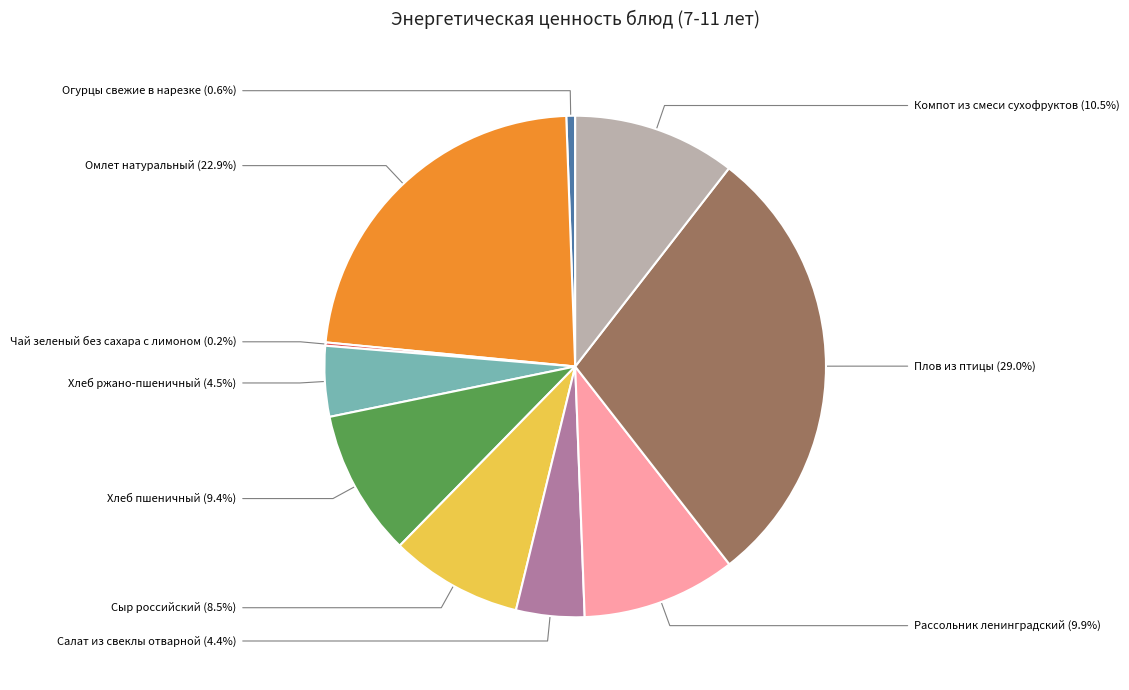

Is there a majority slice in this chart?

No